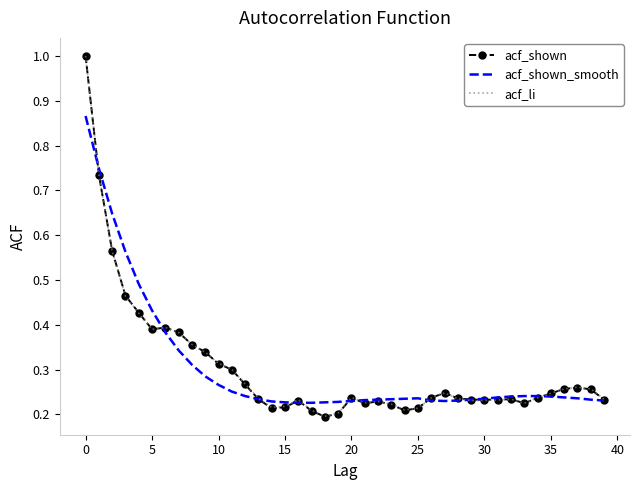

What is the maximum value for acf_li?

1.0